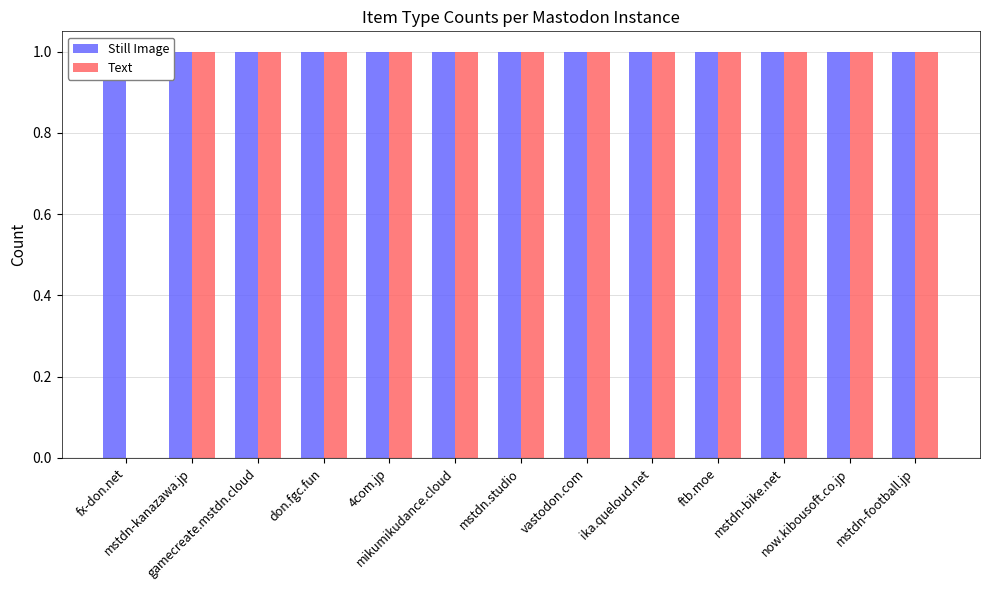

Which has a higher value, fx-don.net or mikumikudance.cloud?

fx-don.net